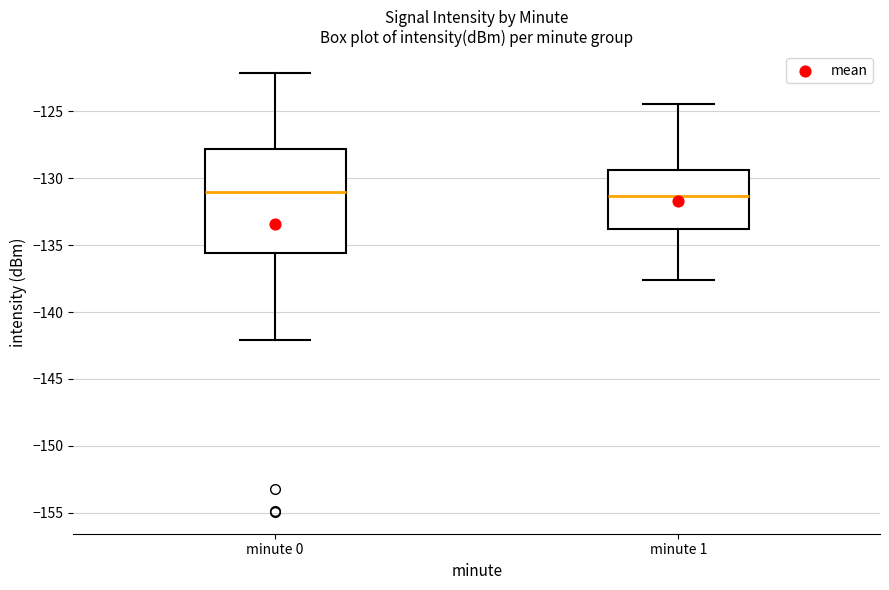

Reading left to right, transcribe this box plot: for each box, give where its median line is, the range the box spans, and where its two whiskers end, as read against the y-axis. The values are not printed on the chart, so give them approximately, as read against the axis.

minute 0: median -131.0, box -135.5 to -128.0, whiskers -142.0 to -122.0
minute 1: median -131.5, box -134.0 to -129.5, whiskers -137.5 to -124.5